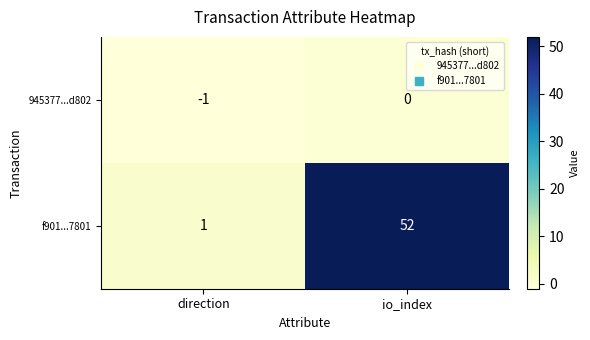

What is the spread (max minus min) of values at direction?

2